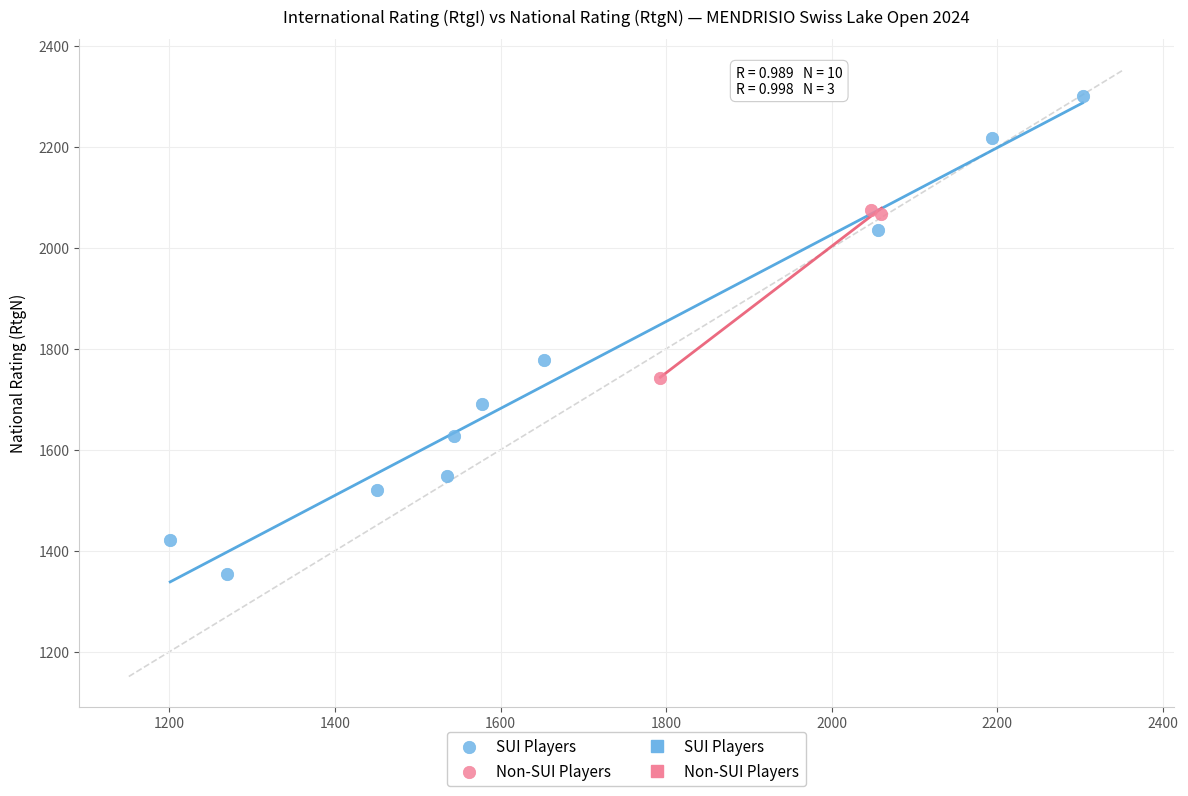

Which series has the largest Y range (max minus min)?

SUI Players